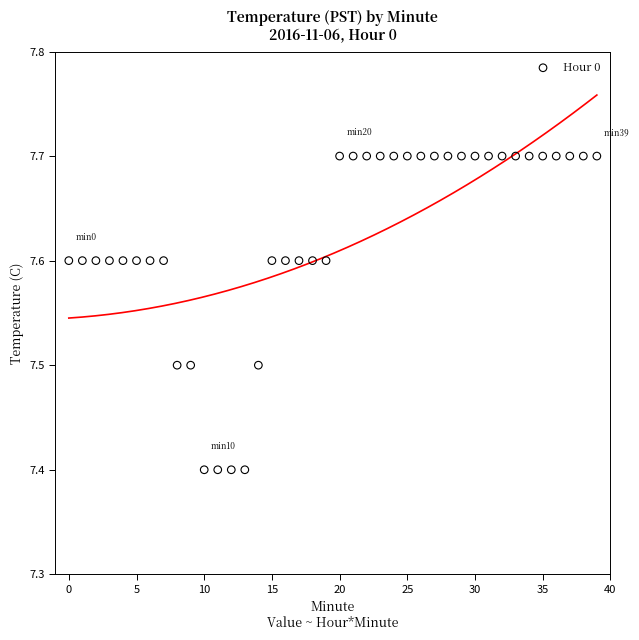

What is the range of Y values (max minus min)?

0.3